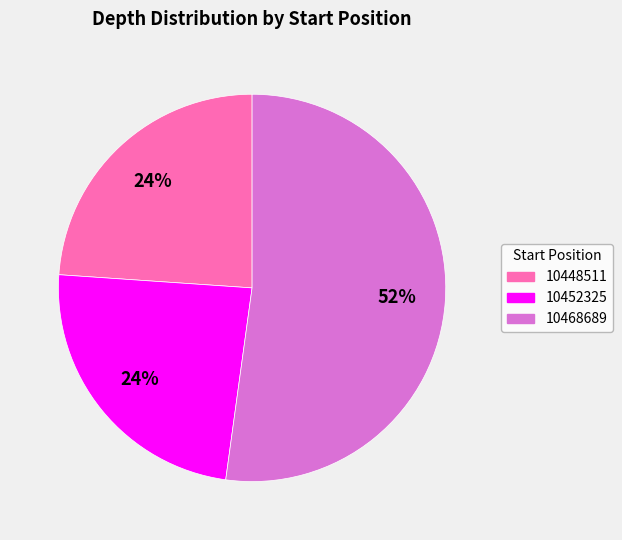

Count the number of slices in the pie.

3